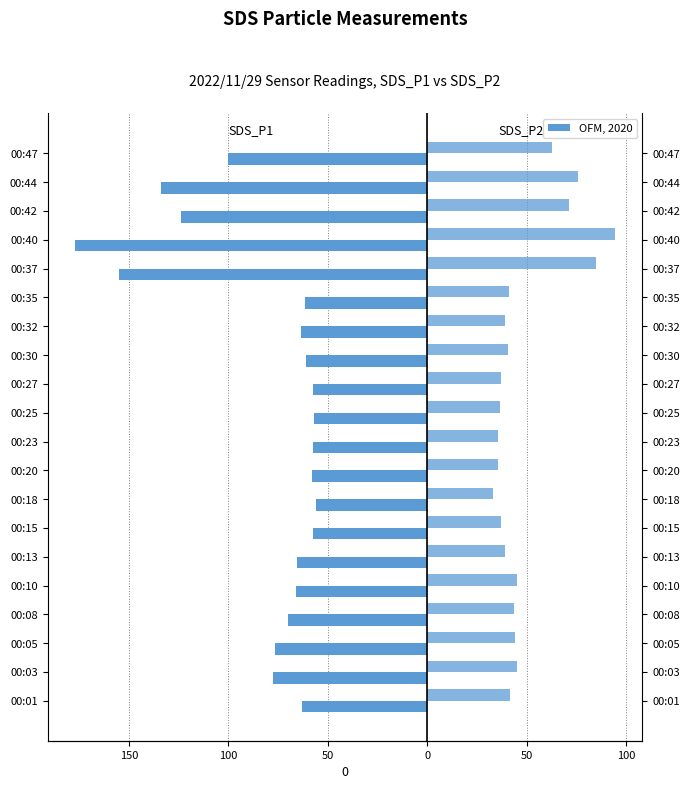

Between 00:23 and 00:10, which is larger?

00:23